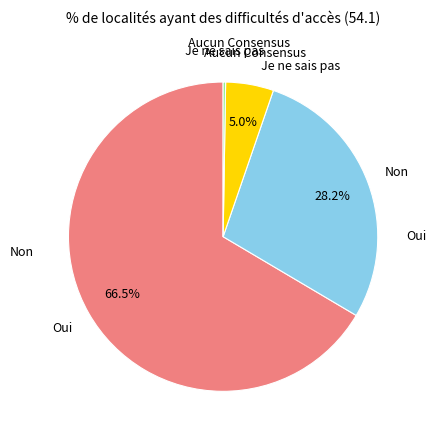

To the nearest percent, what is the average slice percentage?

25%